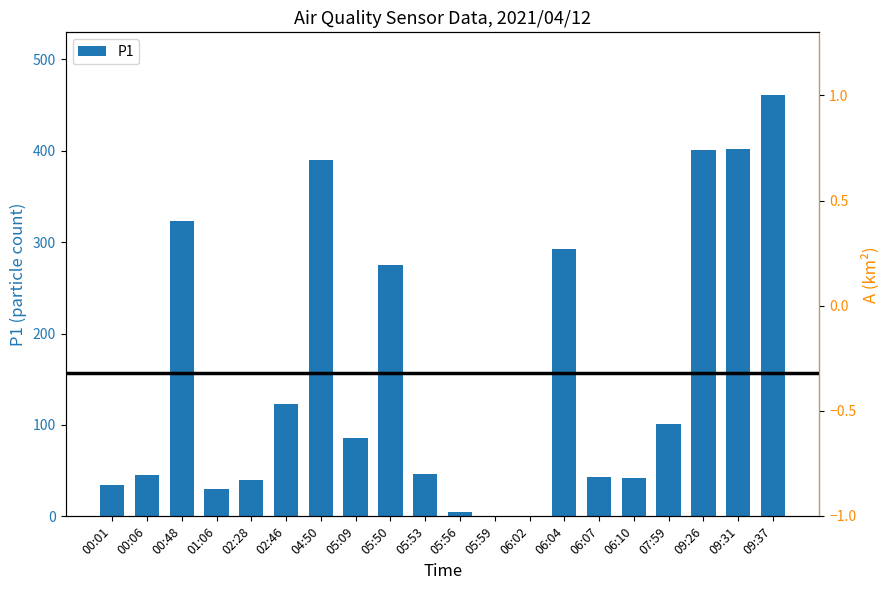

What is the sum of the values at 04:50 and 09:26?

790.3